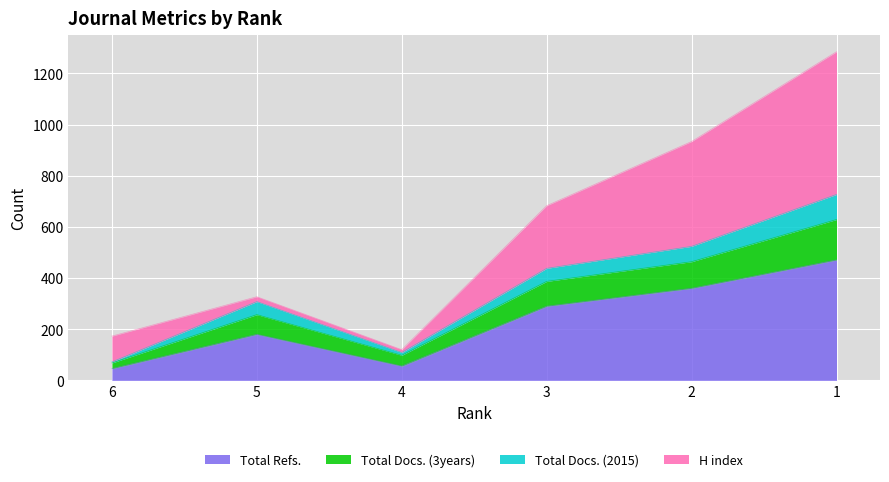

The value of Total Refs. at 5 is 180. True or false?

True